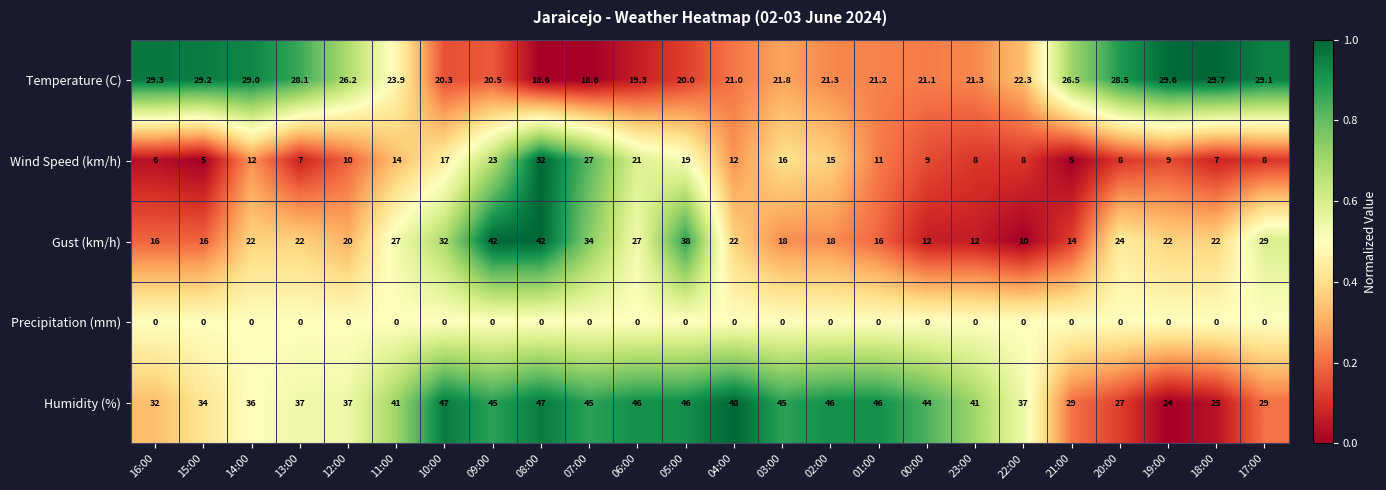

At how many categories does at least one series exceed 0?

24